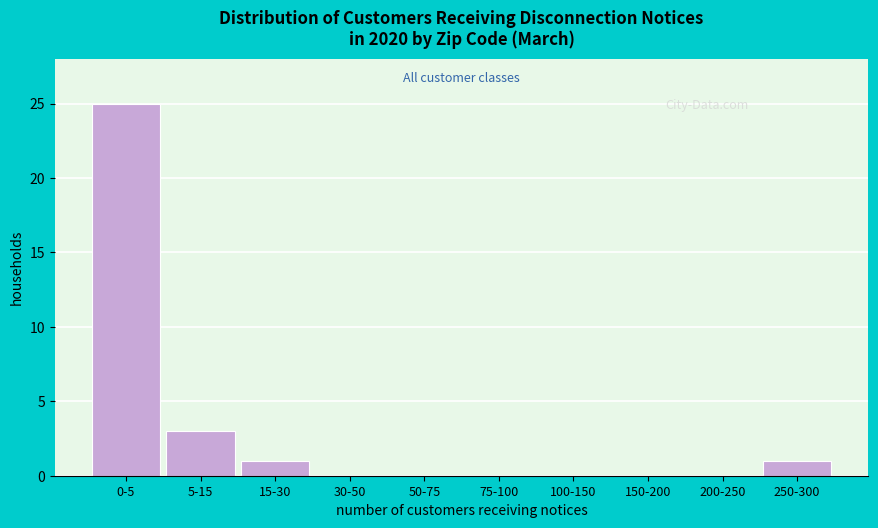

Reading left to right, what are all the values shown in this chart?

0-5=25	5-15=3	15-30=1	30-50=0	50-75=0	75-100=0	100-150=0	150-200=0	200-250=0	250-300=1